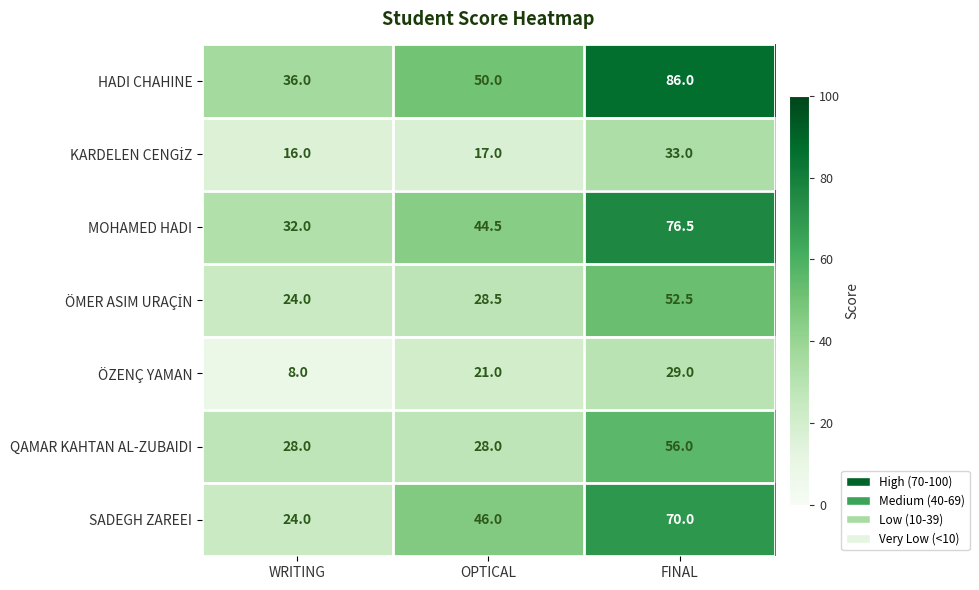

The SADEGH ZAREEI series shows 46.0 at OPTICAL. True or false?

True